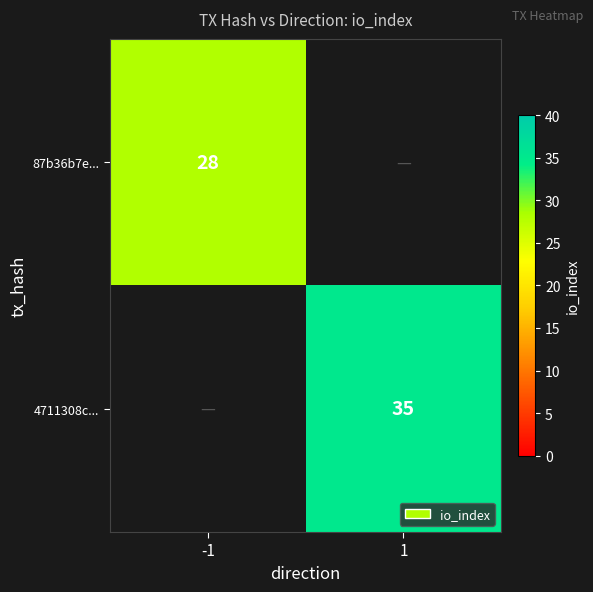

The value of 4711308c... at 1 is 35. True or false?

True